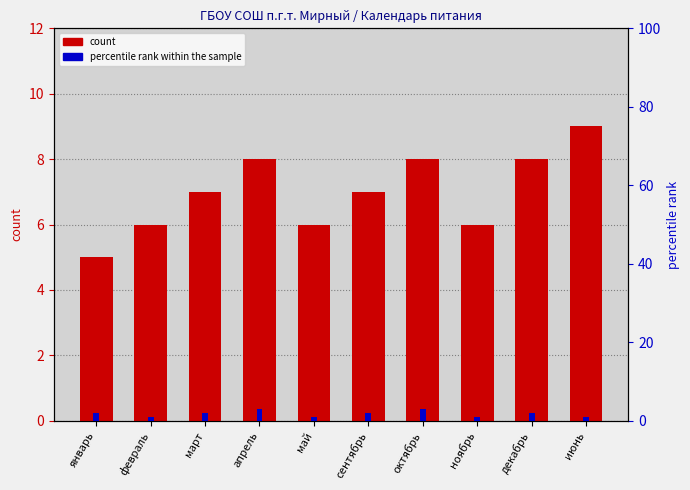

Reading left to right, what are all the values shown in this chart?

count: январь=5	февраль=6	март=7	апрель=8	май=6	сентябрь=7	октябрь=8	ноябрь=6	декабрь=8	июнь=9
percentile rank within the sample: январь=2	февраль=1	март=2	апрель=3	май=1	сентябрь=2	октябрь=3	ноябрь=1	декабрь=2	июнь=1